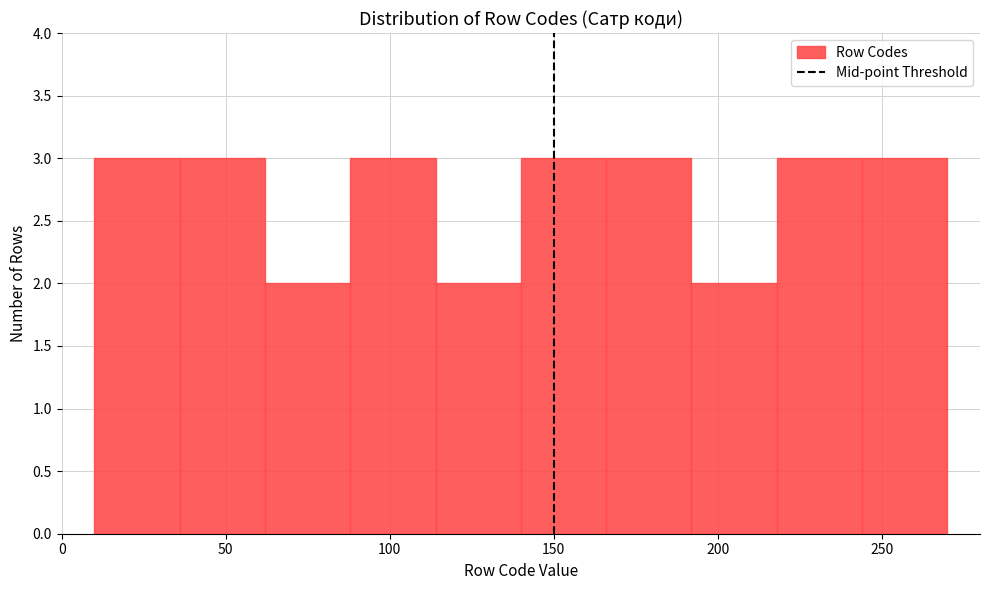

Reading left to right, list every bar in this chart as the range it spans on the x-axis followed by its height. Neither the bar edges nor the heights are printed on the chart, so give them approximately, as read against the axes.

10 to 36: 3
36 to 62: 3
62 to 88: 2
88 to 114: 3
114 to 140: 2
140 to 166: 3
166 to 192: 3
192 to 218: 2
218 to 244: 3
244 to 270: 3